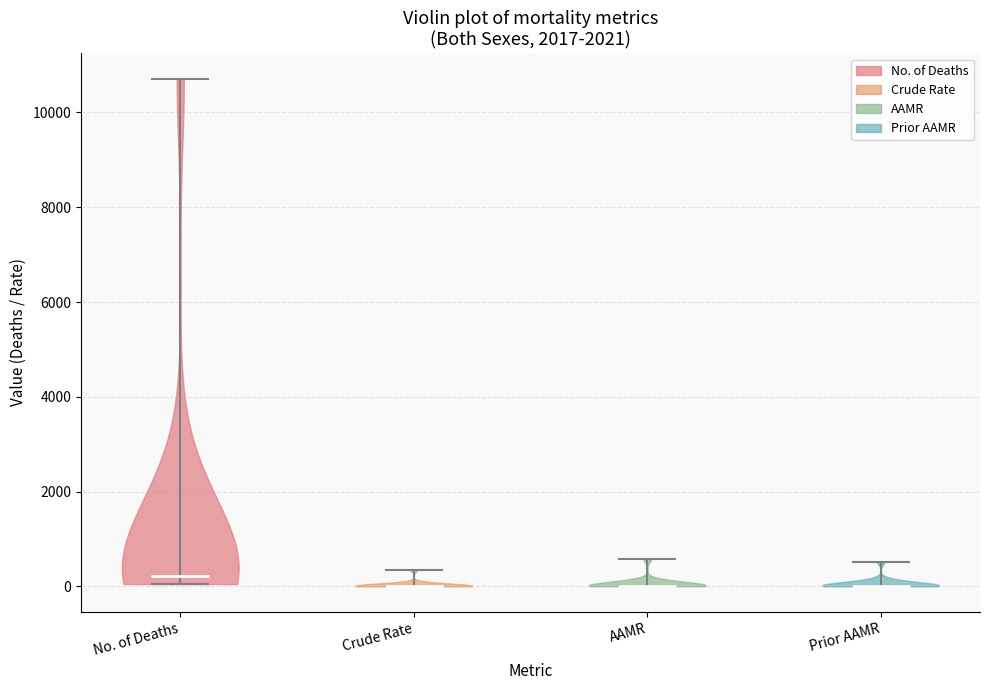

Reading left to right, read every violin against the y-axis: where its median line is, and the lowest and highest points it reaches. The values are not printed on the chart, so give them approximately, as read against the axis.

No. of Deaths: median line 200, lowest point 0, highest point 10800
Crude Rate: median line 0, lowest point 0, highest point 400
AAMR: median line 0, lowest point 0, highest point 600
Prior AAMR: median line 0, lowest point 0, highest point 600